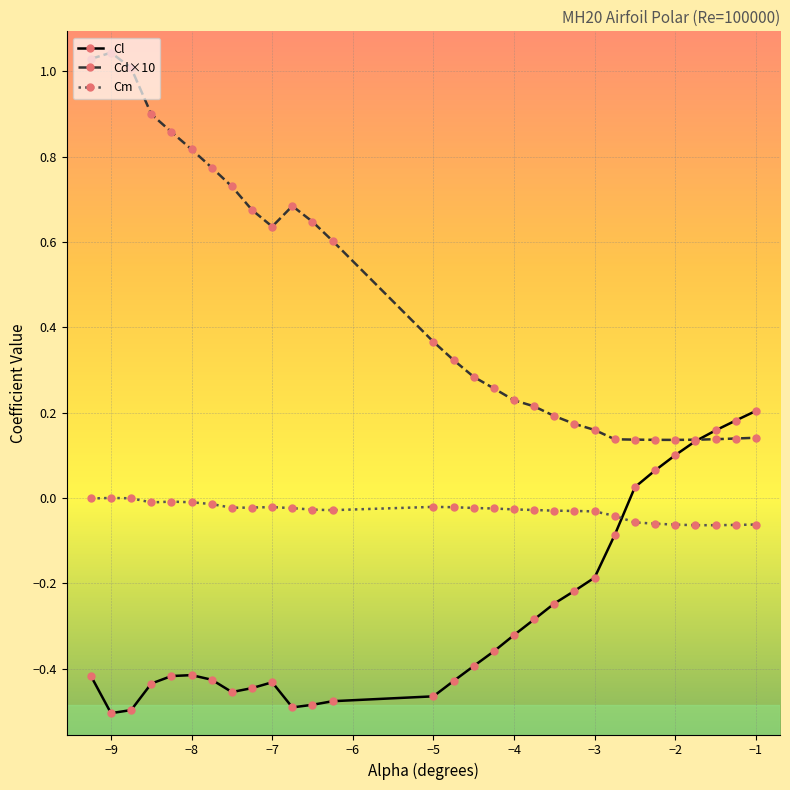

What are all the series names shown in the legend?

Cl, Cd×10, Cm